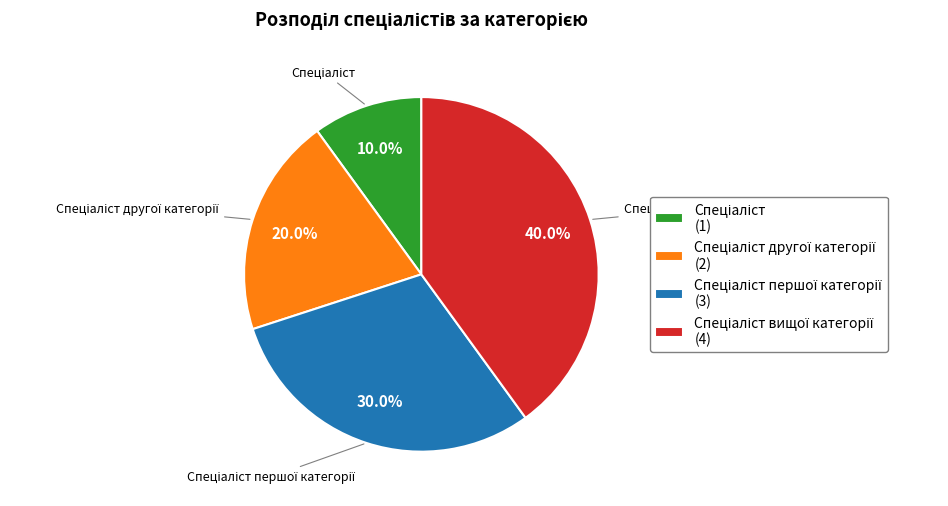

Is there a majority slice in this chart?

No